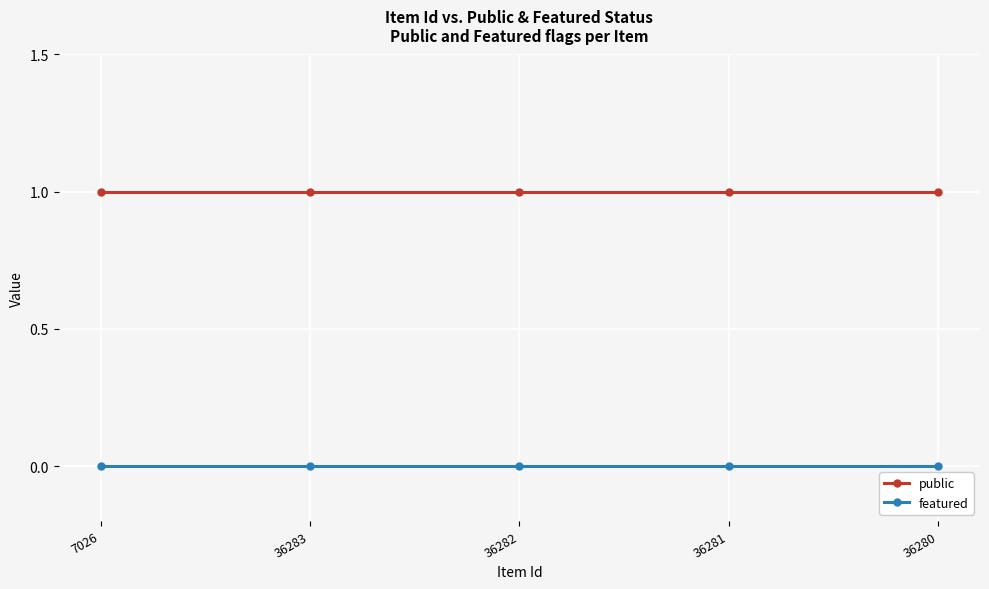

The public series shows 2 at 36281. True or false?

False